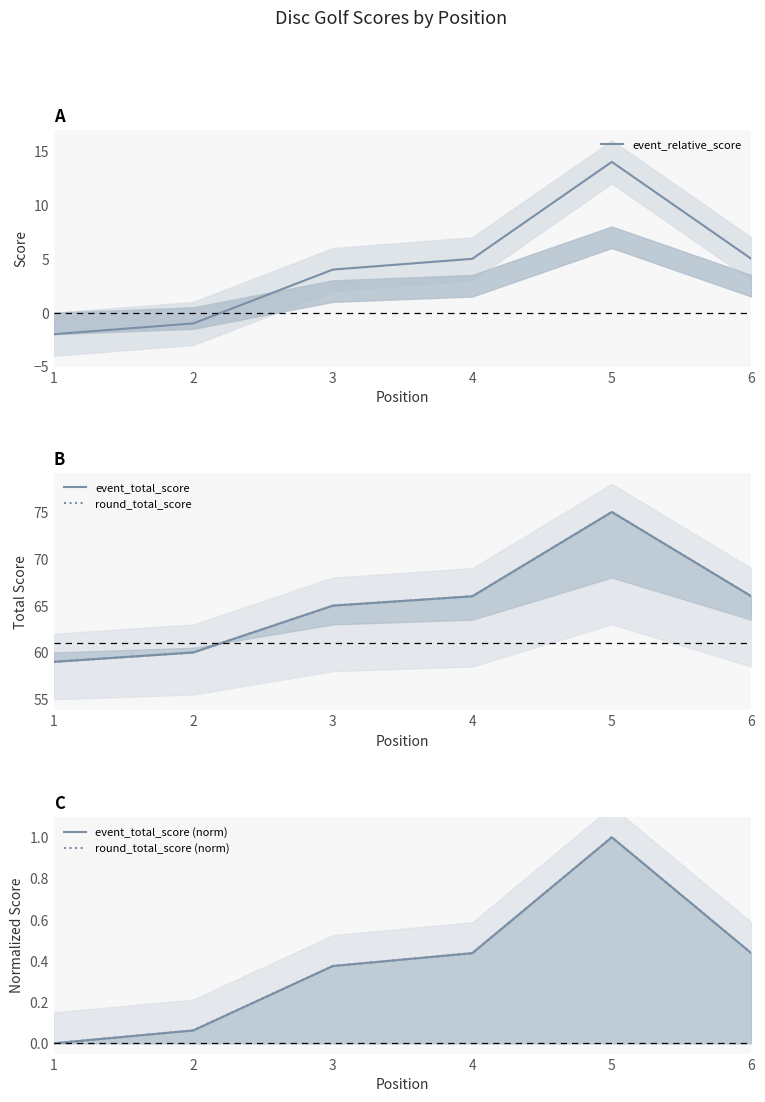

Count the number of data series in this chart.

5